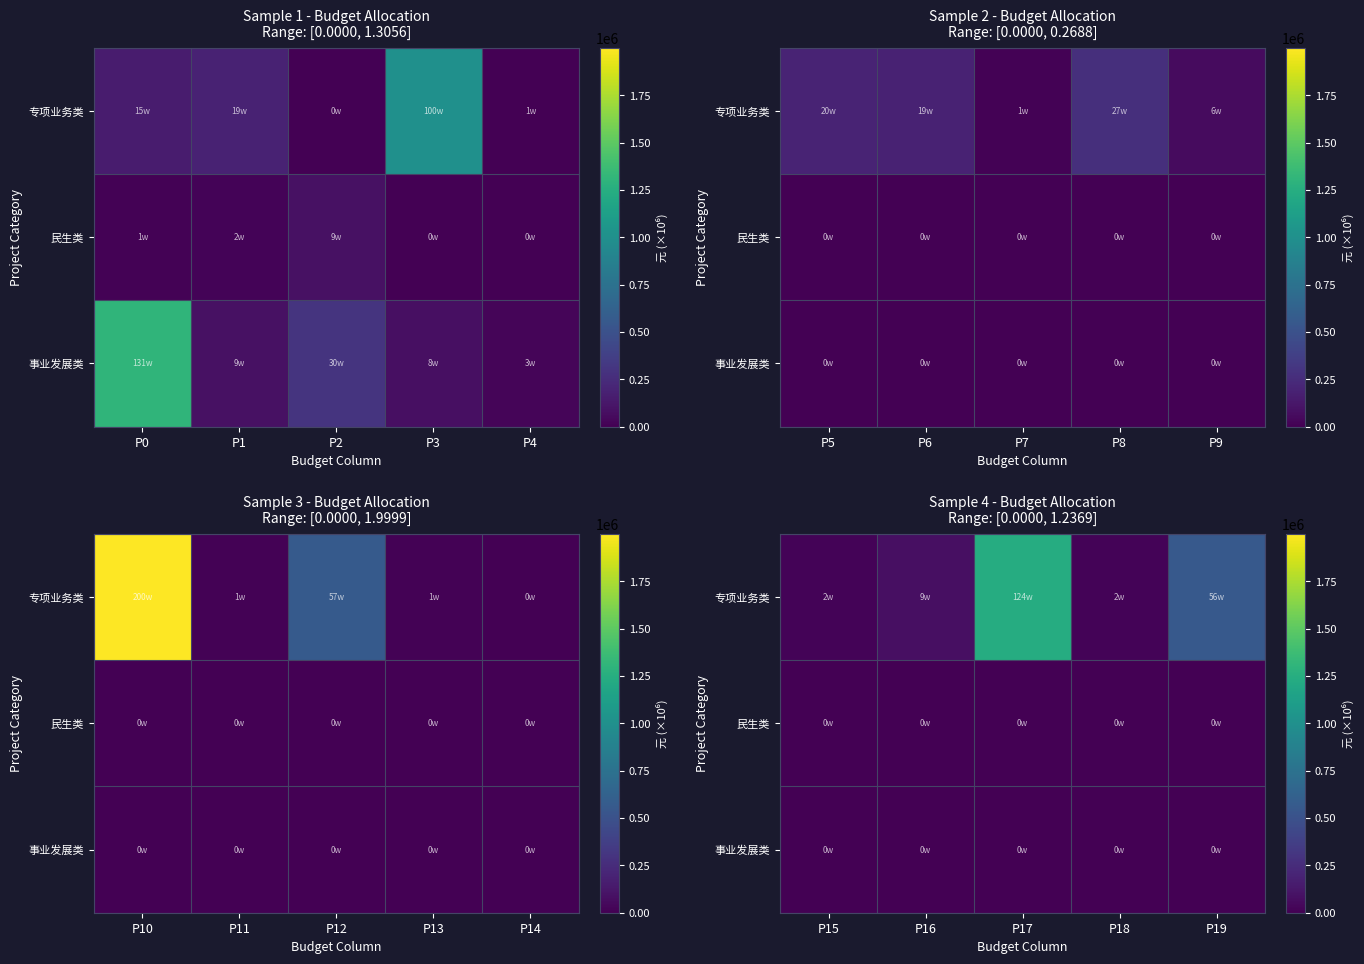

How many distinct data groups are displayed?

3